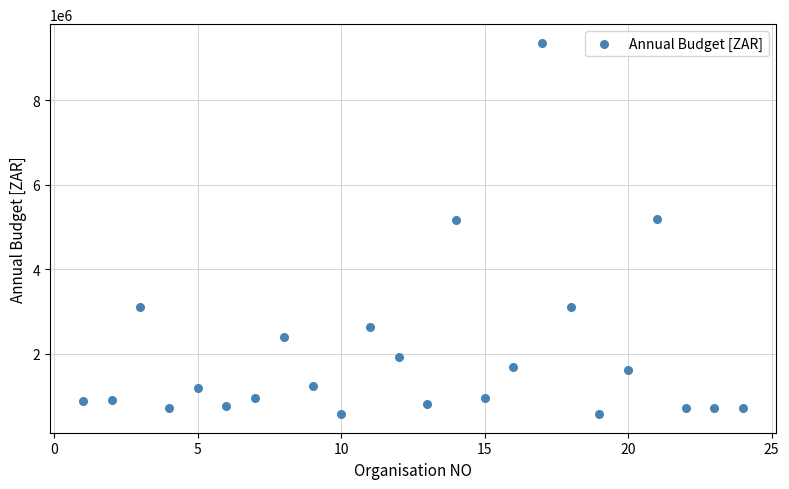

What is the range of X values (max minus min)?

23